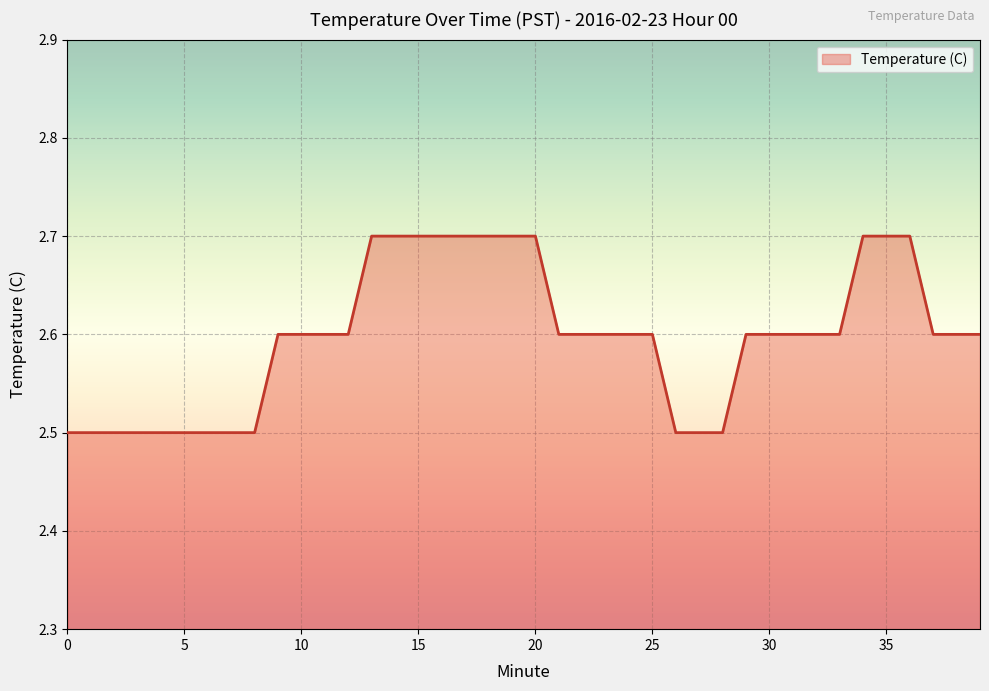

What is the greatest value displayed?

2.7